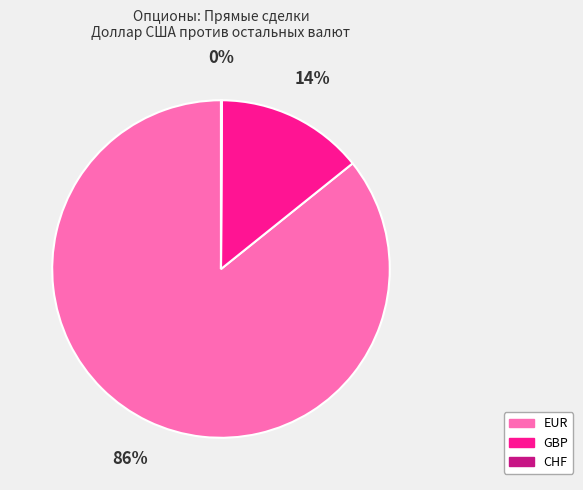

To the nearest percent, what is the average slice percentage?

33%